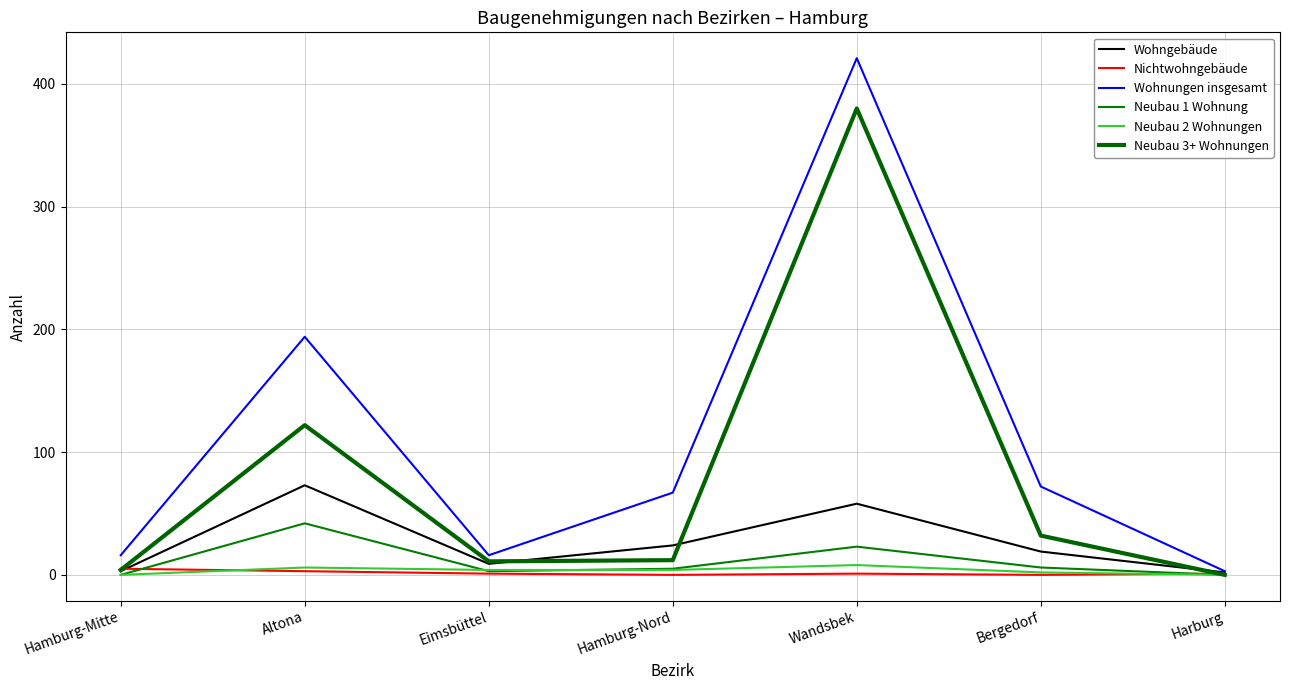

At how many categories does at least one series exceed 366?

1